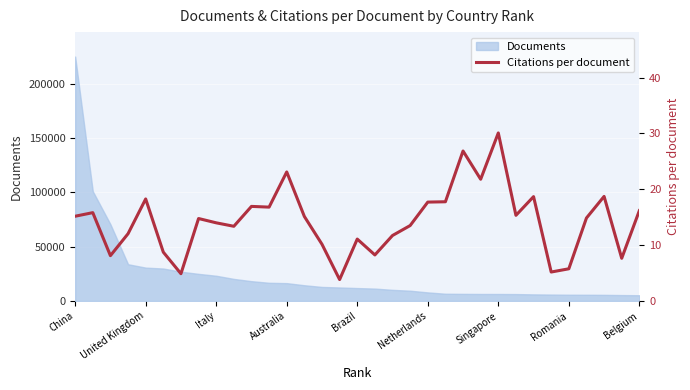

What is the sum of all values?

472.4